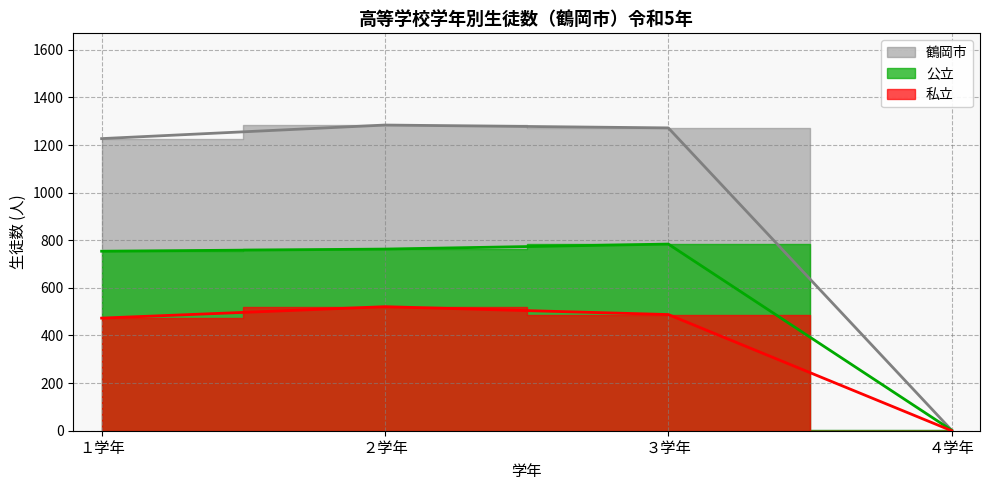

Which category has the lowest value in the 私立 series?

４学年